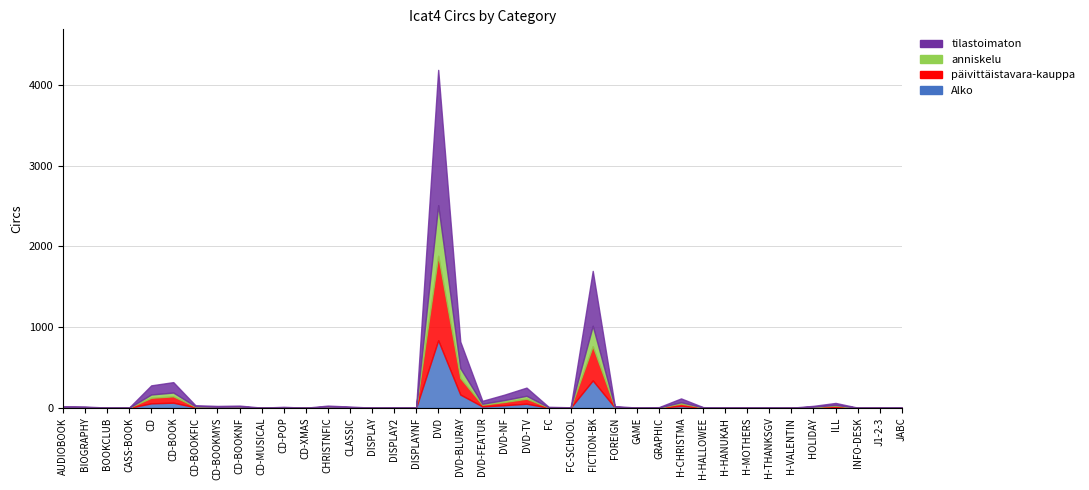

What is the label of the 31st point from the right?

CD-BOOKNF